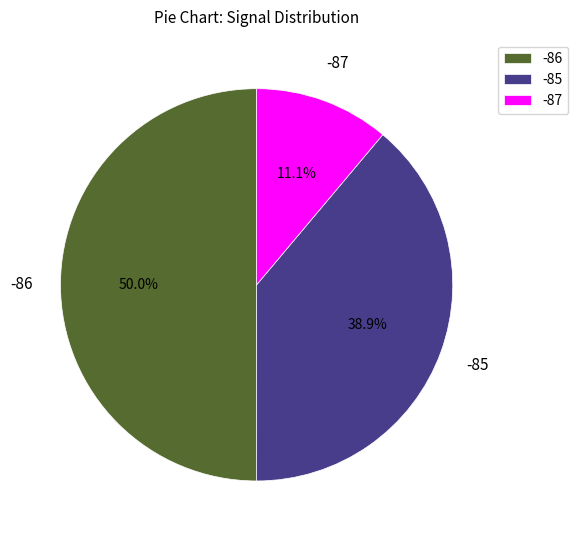

Does -85 account for over 50% of the chart?

No